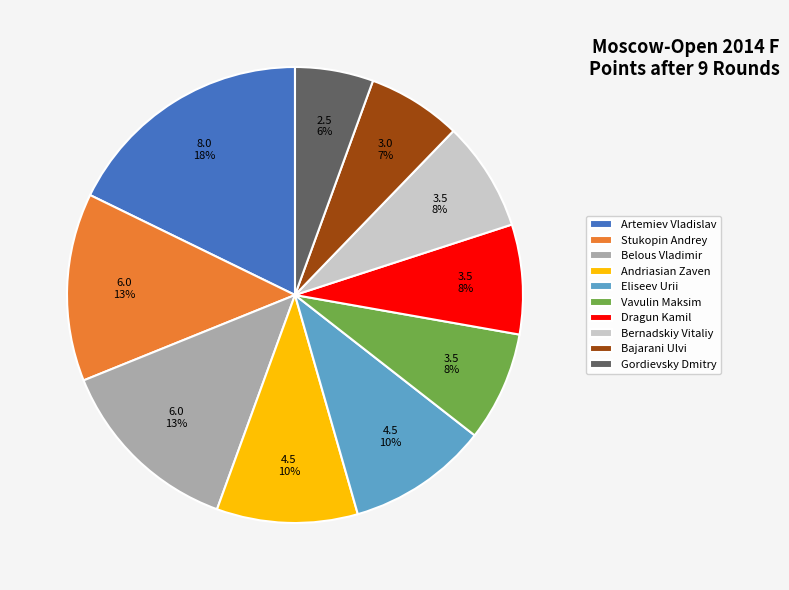

To the nearest percent, what percentage of the pie is Dragun Kamil?

8%